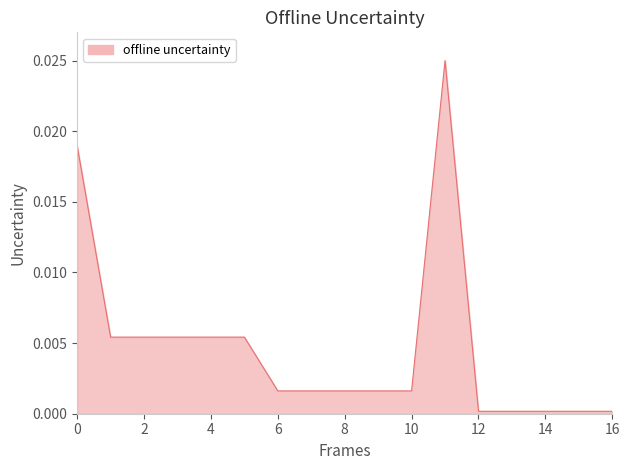

Is it true that the value at 16 is 0.0?

True